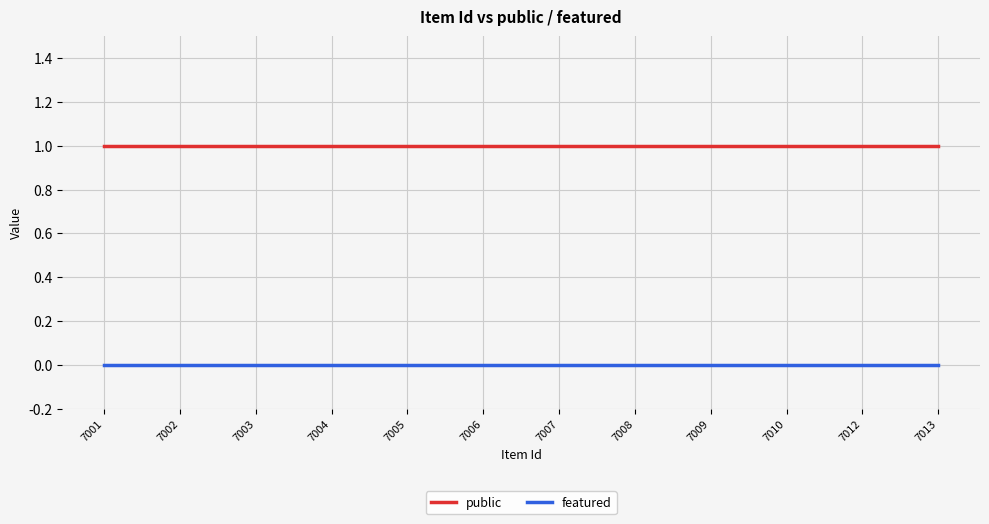

What value does the public series have at 7004?

1